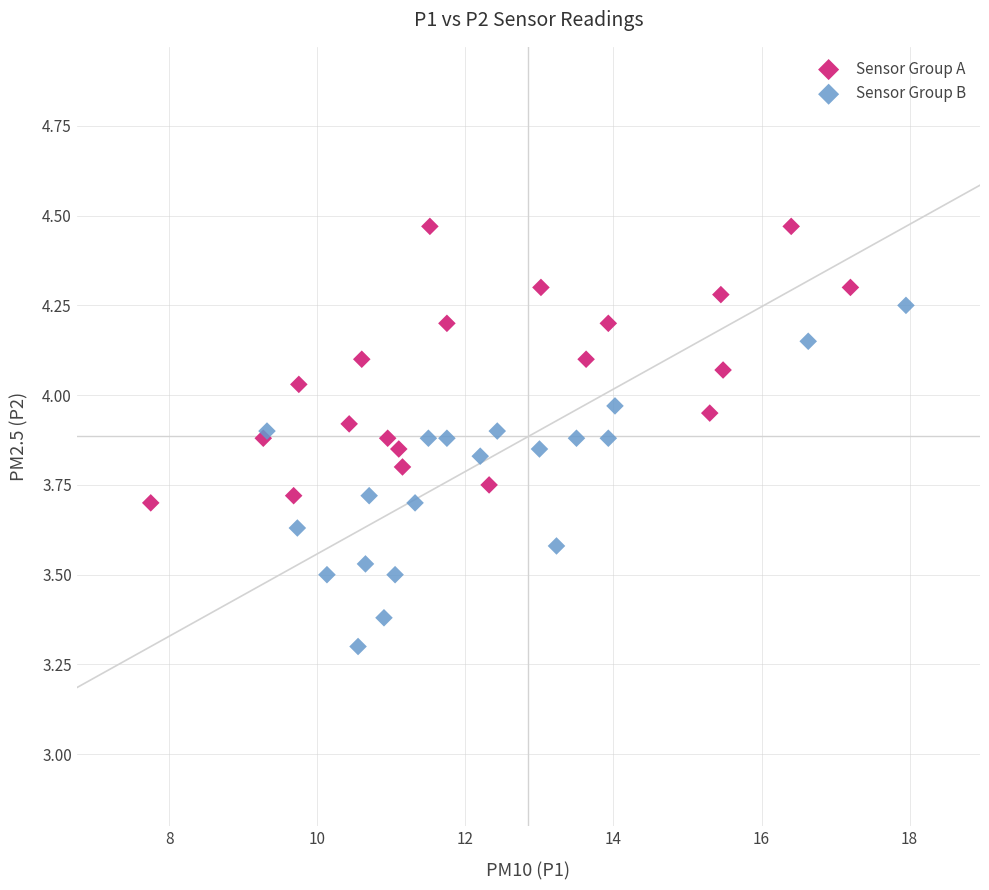

Which series reaches the maximum Y coordinate?

Sensor Group A